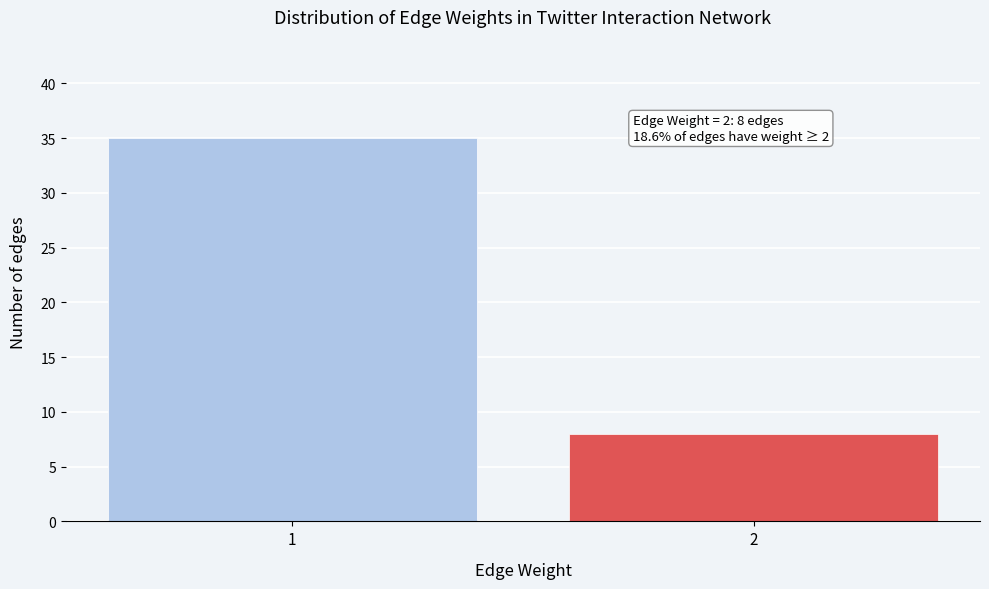

Reading left to right, what are all the values shown in this chart?

1=35	2=8